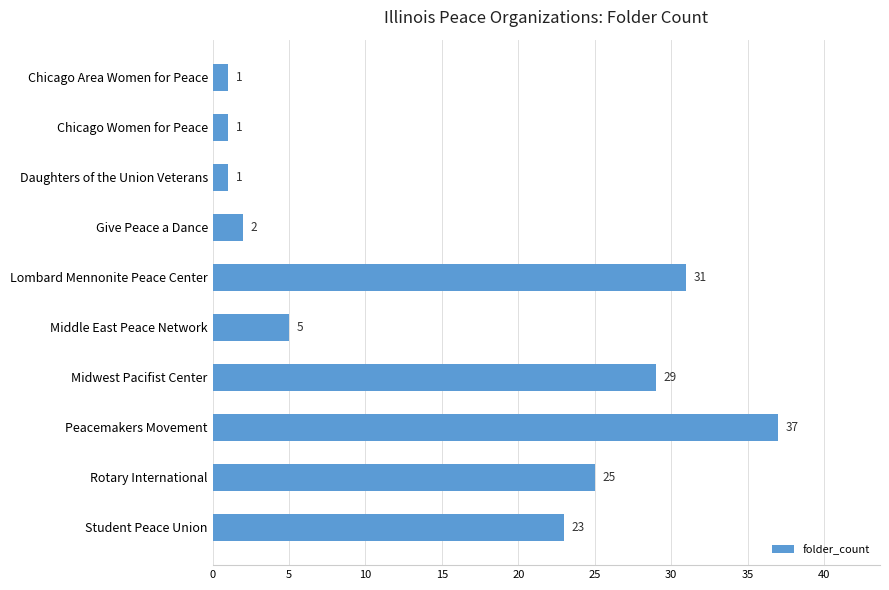

What is the difference between the maximum and minimum values?

36